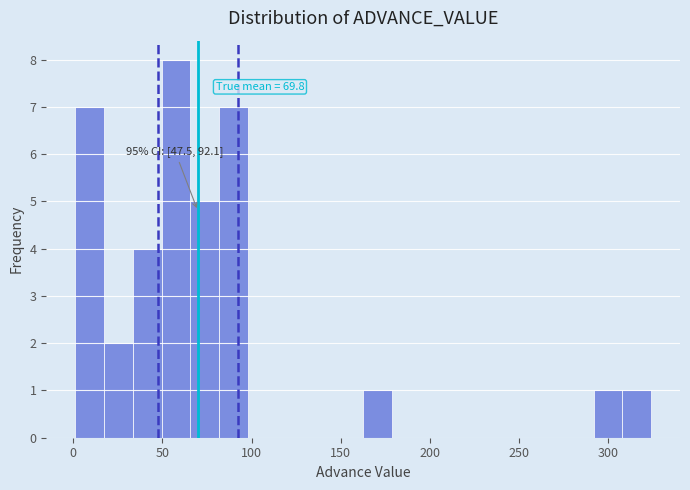

Around what value on the x-axis is the tallest bar? Give the approximate position of its centre, as read against the axis.

60